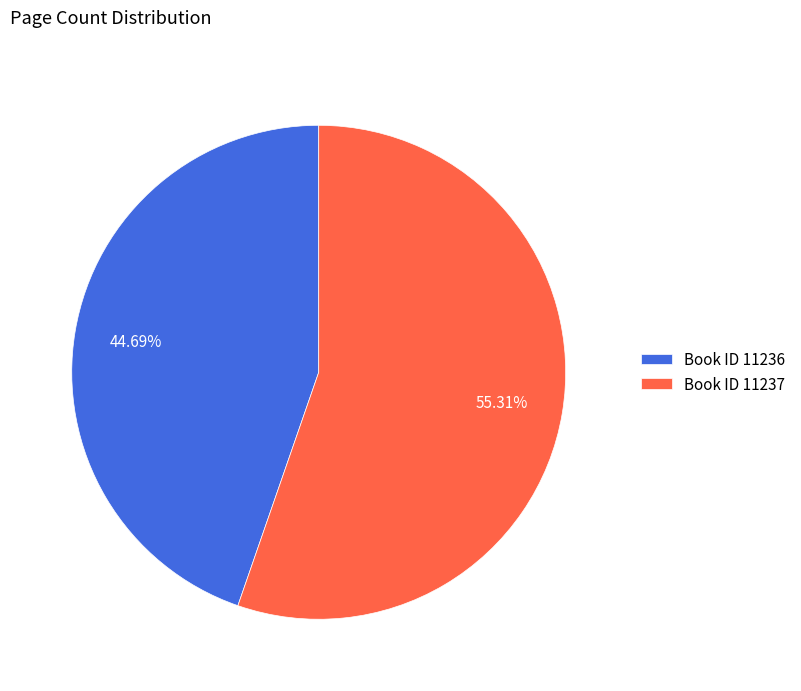

How many segments does this pie chart have?

2